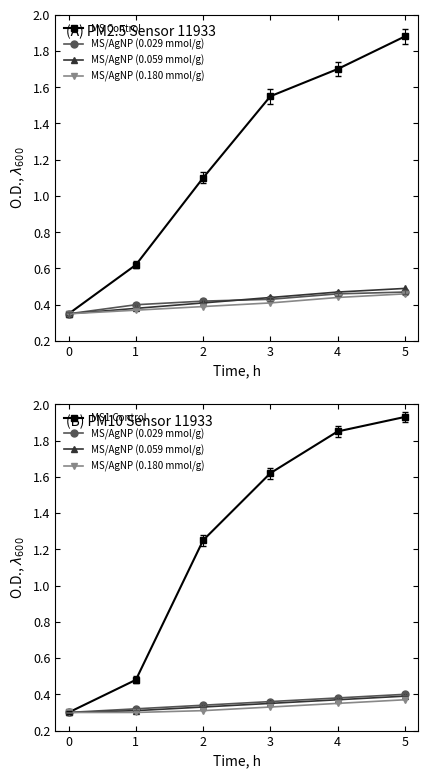

Which series changed the most between 4 and 5?

MS Control